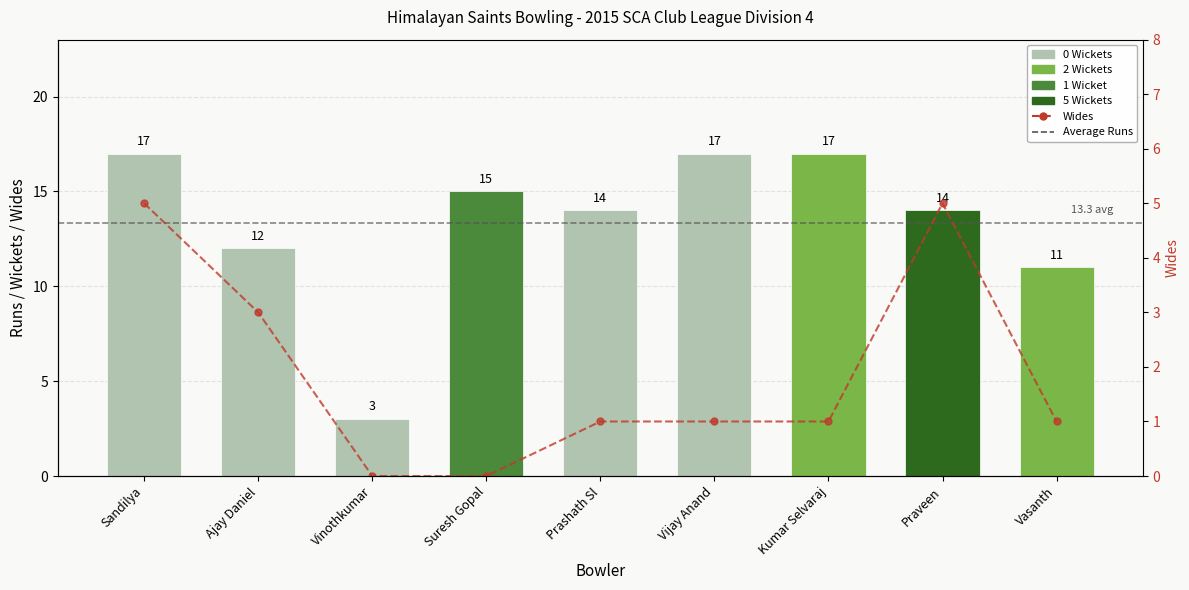

What is the difference between the maximum and second lowest values in the Wides series?

5